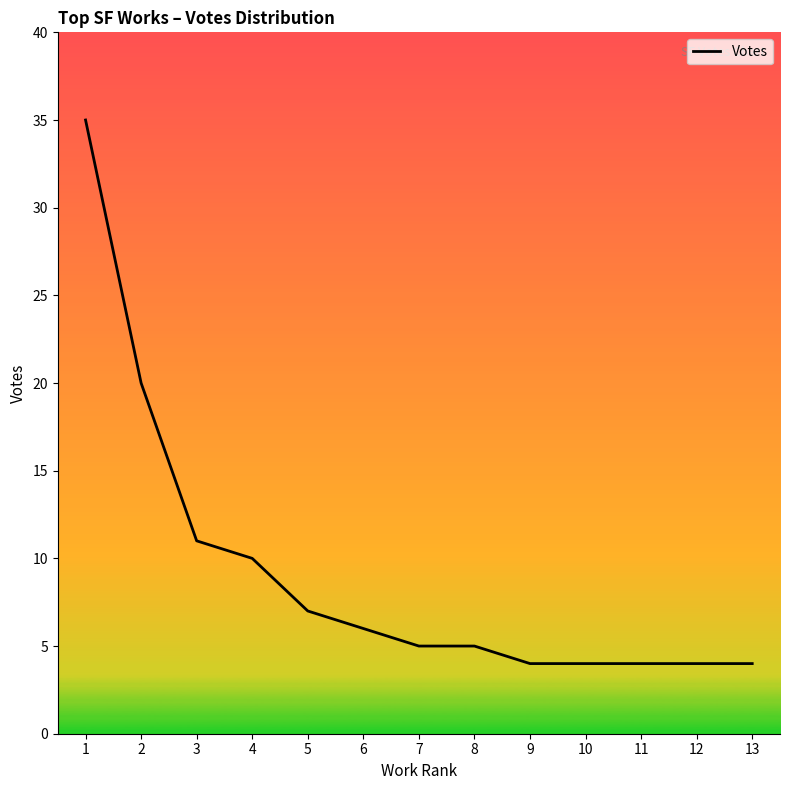

What is the maximum value shown in the chart?

35